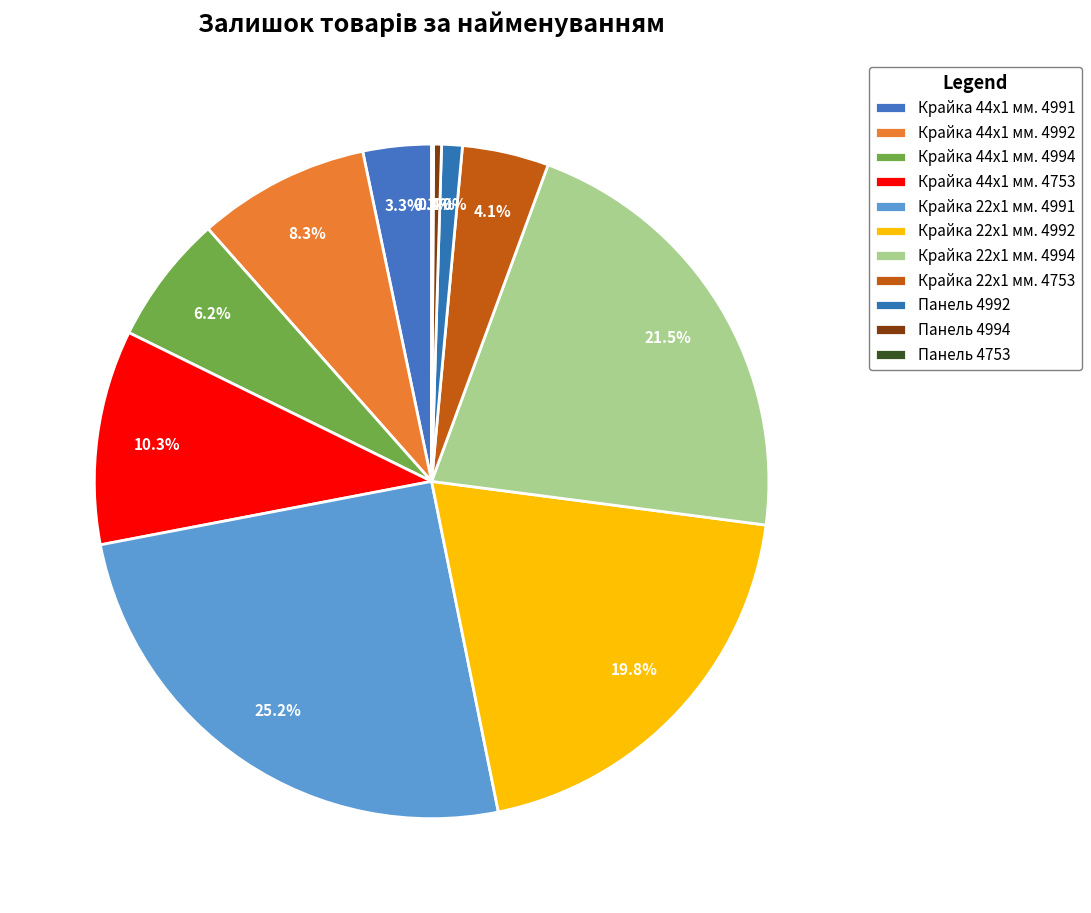

Does any single category account for the majority?

No